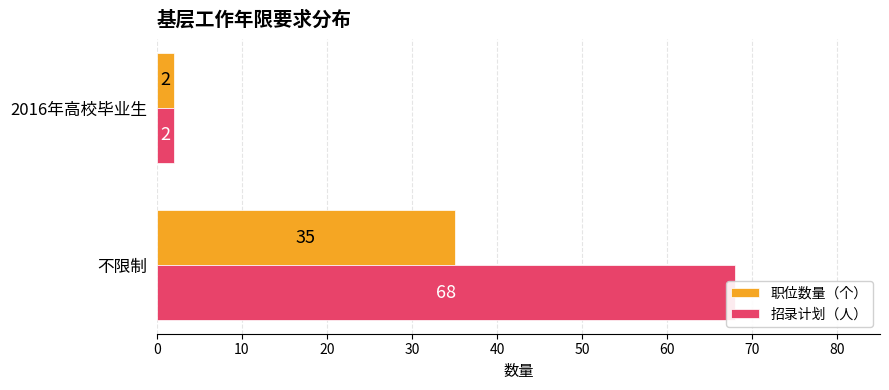

Is it true that 职位数量（个） equals 57 at 不限制?

False